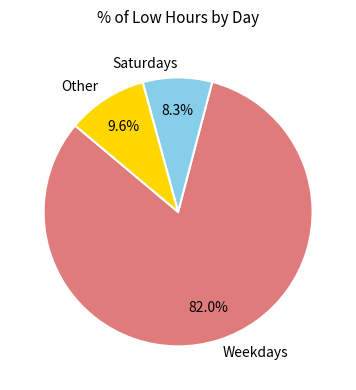

What is the smallest slice in the pie chart?

Saturdays